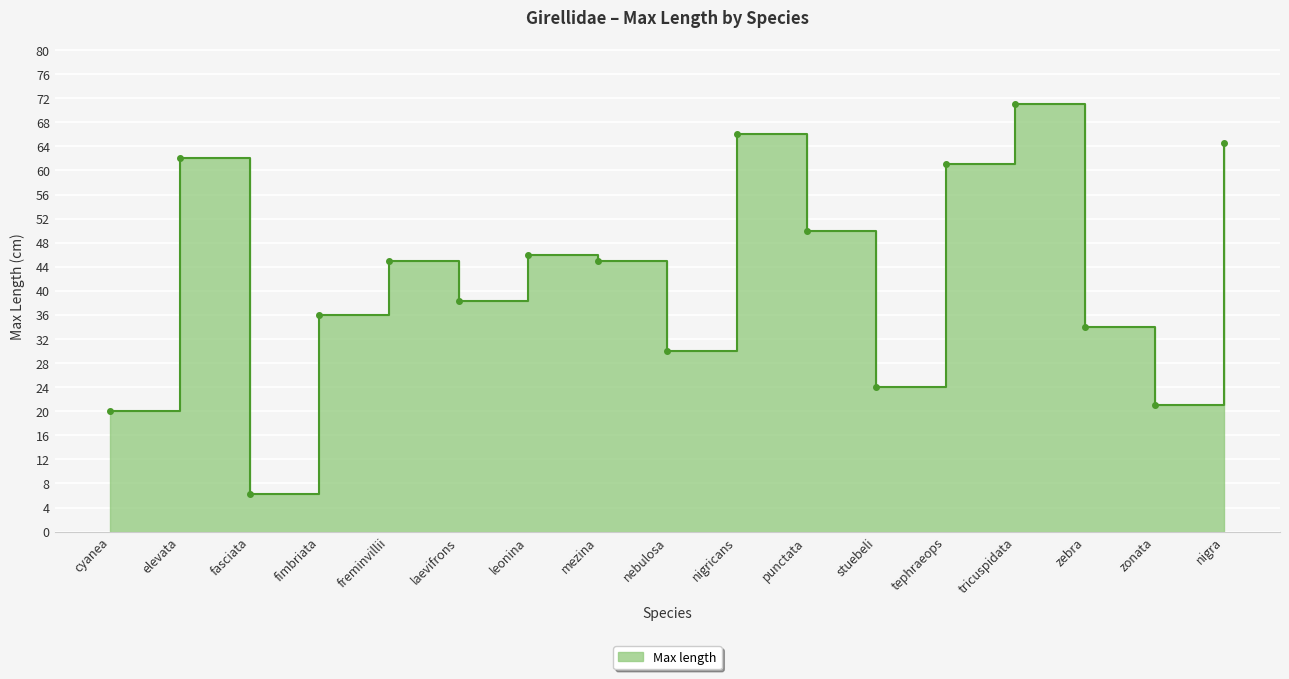

Rank the categories by value from lowest to highest.

fasciata, cyanea, zonata, stuebeli, nebulosa, zebra, fimbriata, laevifrons, freminvillii, mezina, leonina, punctata, tephraeops, elevata, nigra, nigricans, tricuspidata